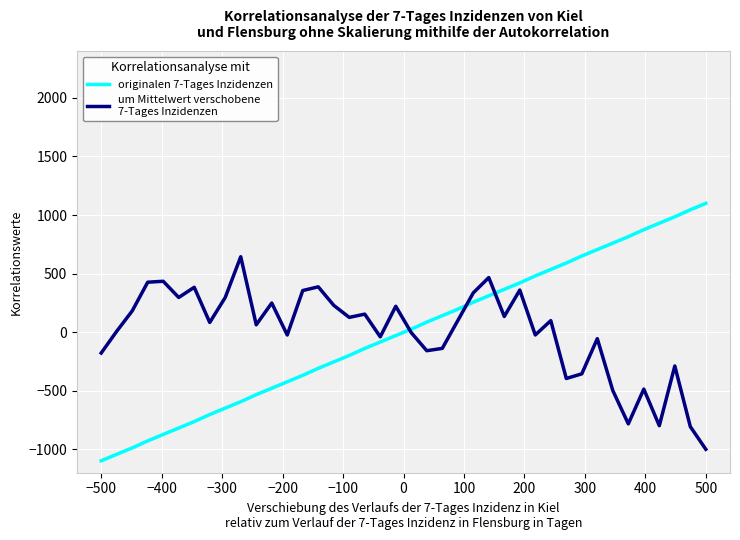

What is the minimum value shown in the chart?

-1098.0